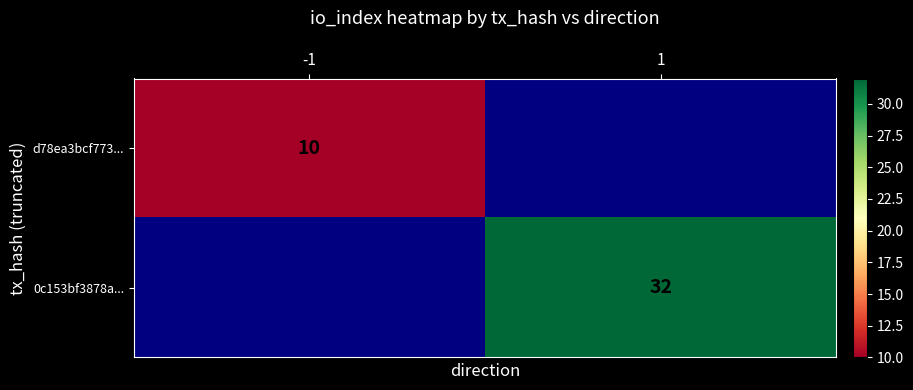

Is it true that 0c153bf3878a... equals 32 at 1?

True